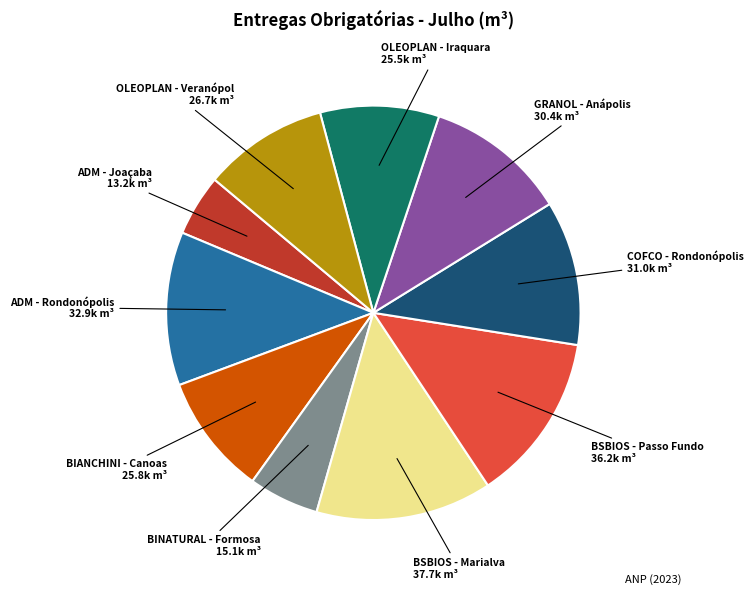

True or false: BINATURAL - Formosa accounts for 12% of the total.

False